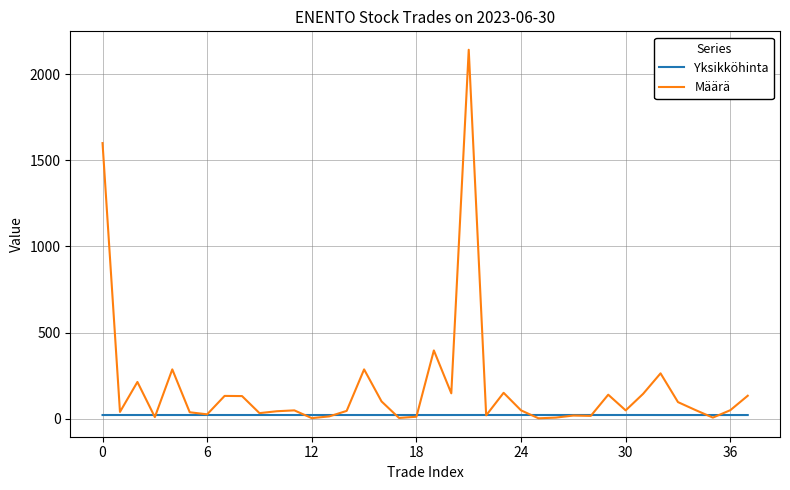

Which series has the widest spread of values?

Määrä